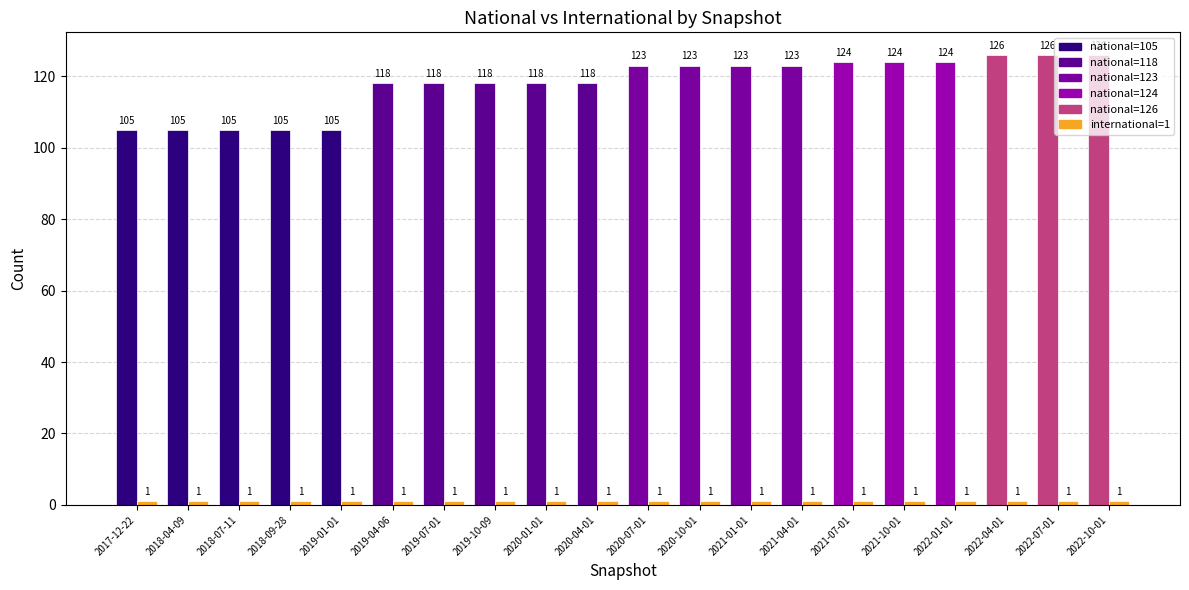

Are the bars horizontal?

No